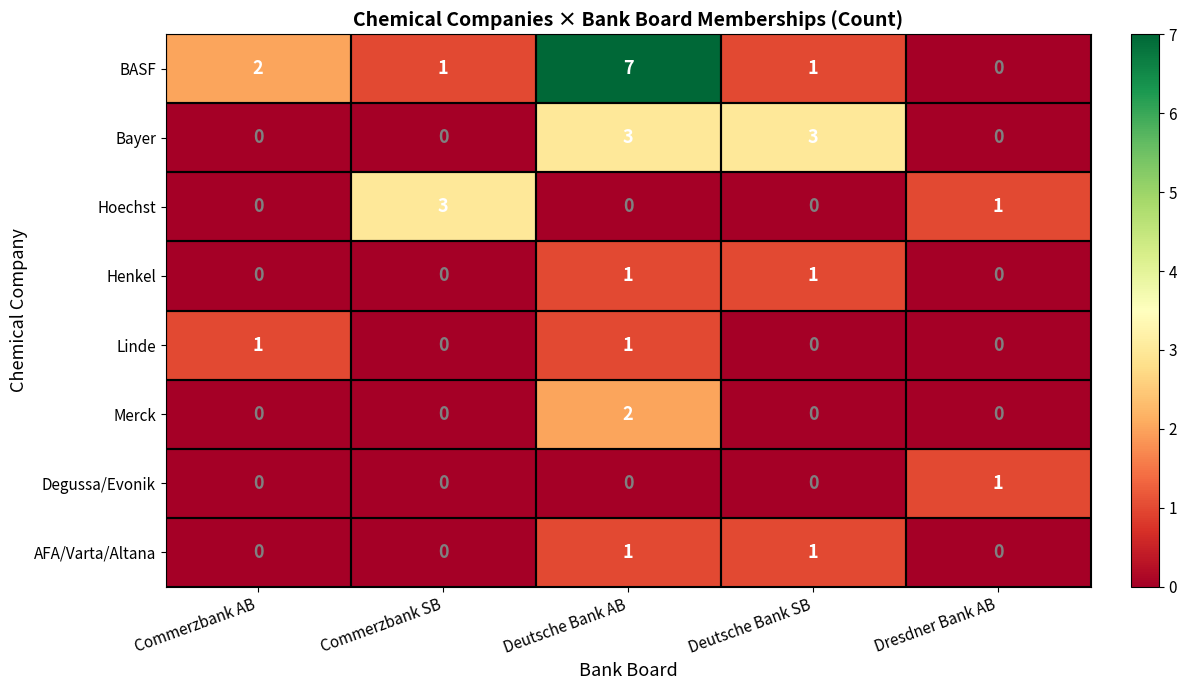

The Hoechst series shows 0 at Deutsche Bank SB. True or false?

True